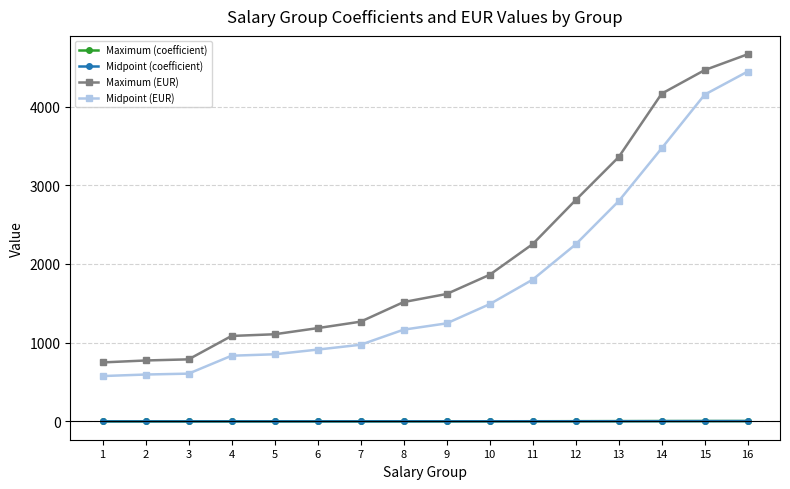

The value of Maximum (coefficient) at 8 is 2.0. True or false?

False